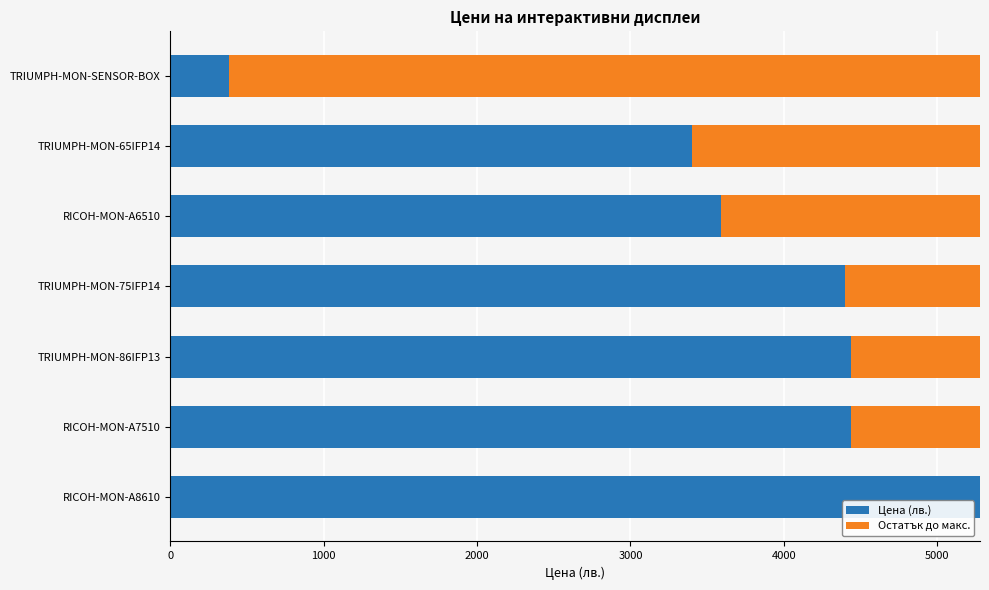

The Цена (лв.) series shows 382.8 at TRIUMPH-MON-SENSOR-BOX. True or false?

True